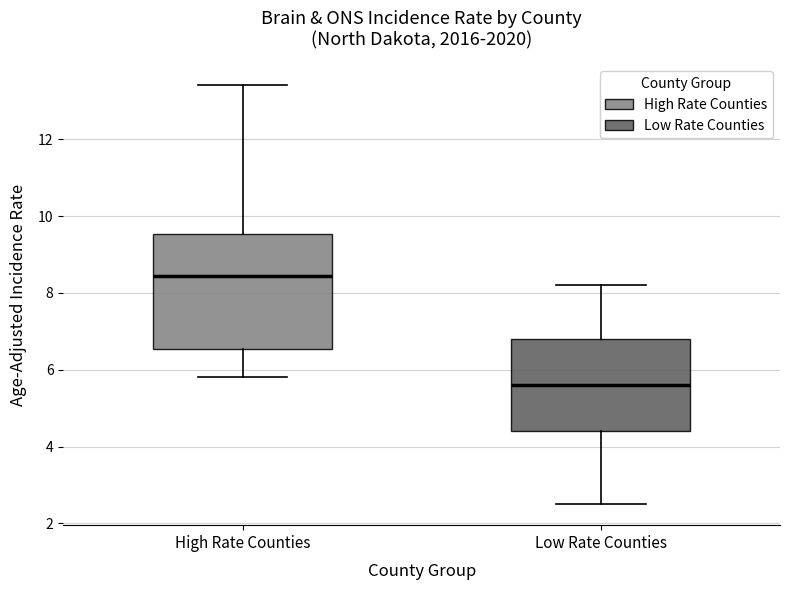

Reading left to right, read every box against the y-axis: the position of its median line, the range the box covers, and the ends of its whiskers. The values are not printed on the chart, so give them approximately, as read against the axis.

High Rate Counties: median 8.4, box 6.6 to 9.6, whiskers 5.8 to 13.4
Low Rate Counties: median 5.6, box 4.4 to 6.8, whiskers 2.6 to 8.2